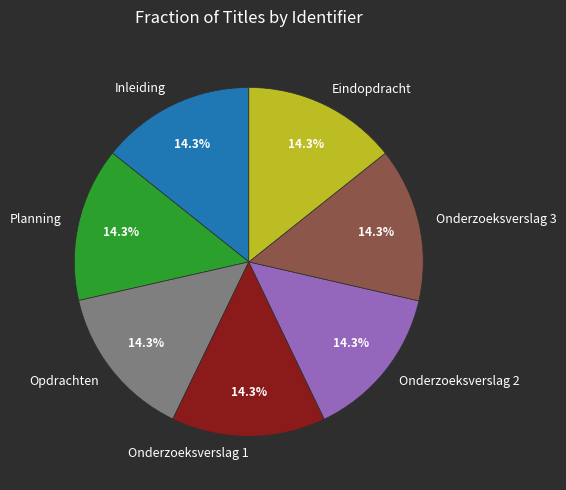

Approximately how many times larger is the value at Eindopdracht compared to Inleiding?

1.0